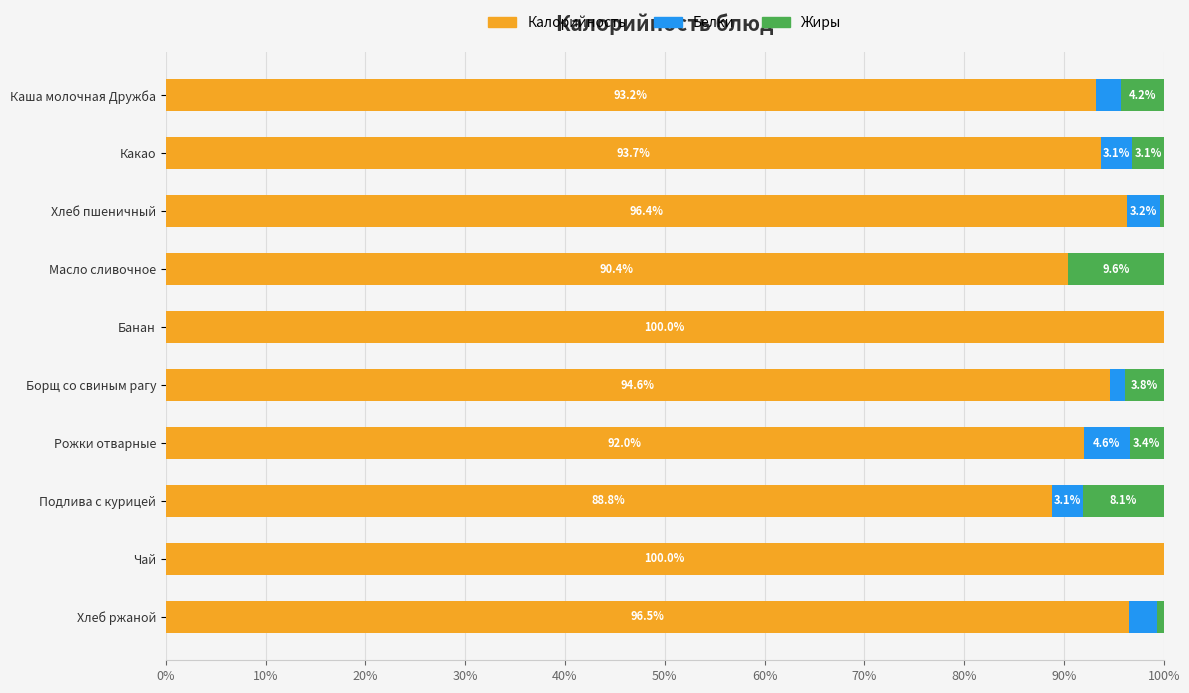

What is the maximum value for Калорийность?

100.0